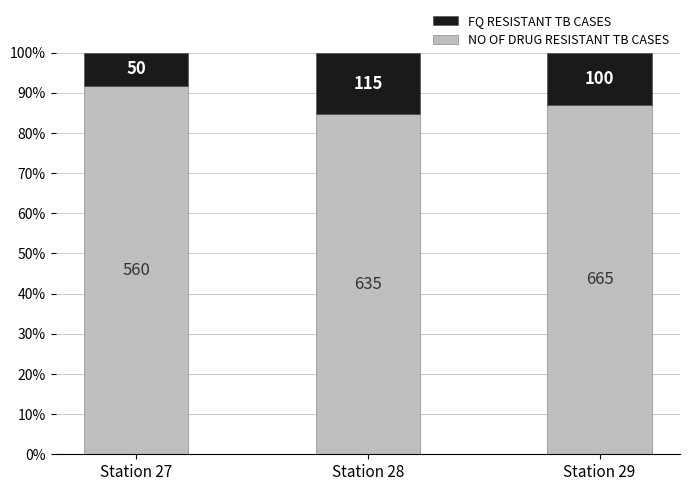

Between Station 27 and Station 29, which series saw the biggest shift?

NO OF DRUG RESISTANT TB CASES